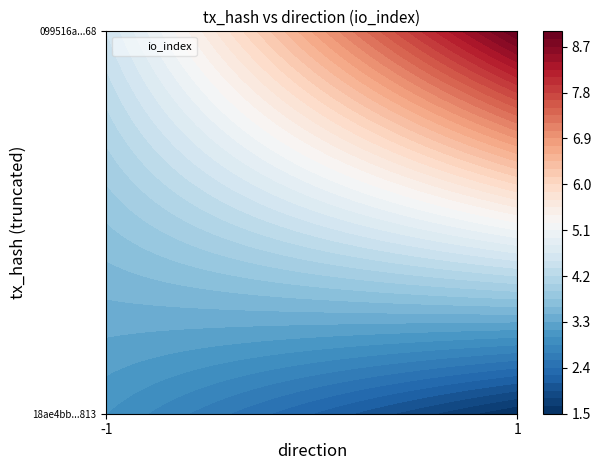

The value of 18ae4bb4c7ec675d4cffcadc8a97f67ec445813 at direction is -1. True or false?

True